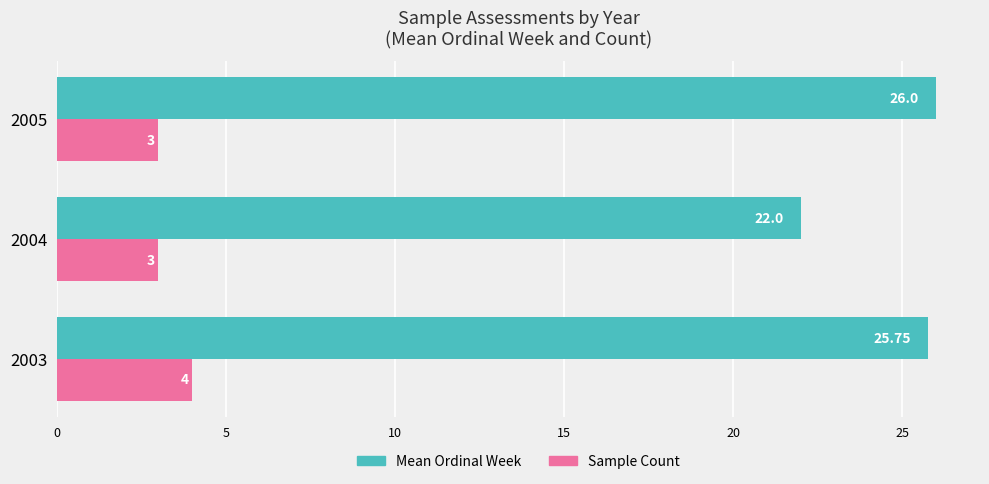

At which category is the sum across all series the highest?

2003